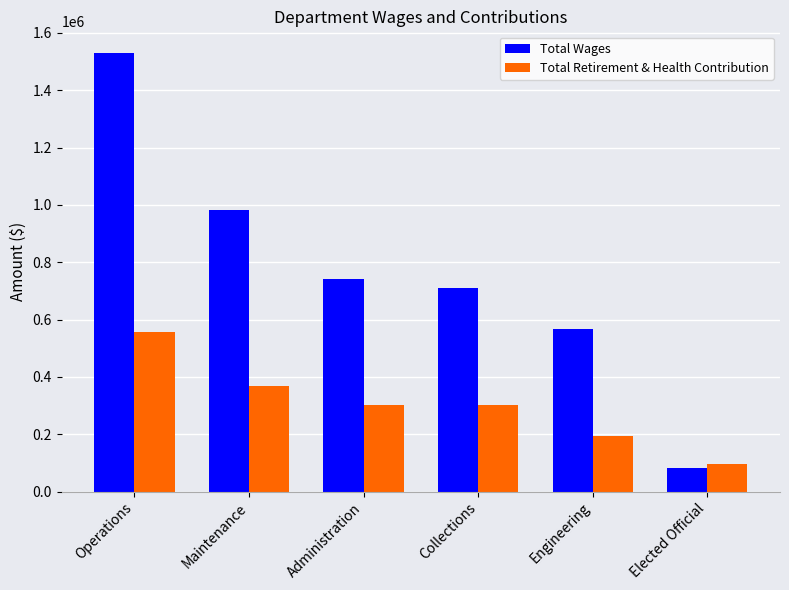

Which category has the highest value across all series?

Operations